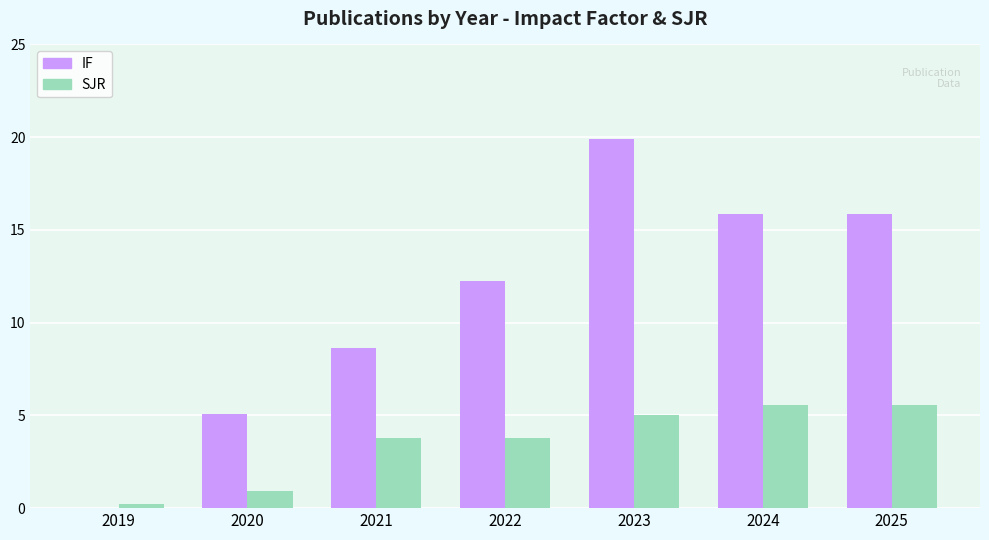

Which series changed the most between 2019 and 2021?

IF